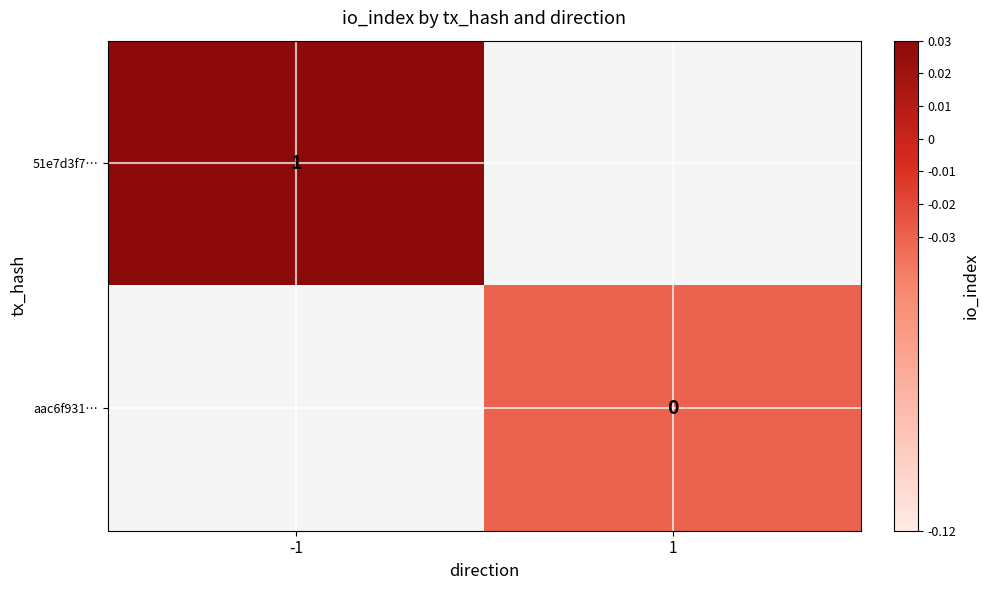

At which label does 51e7d3f7… reach its peak?

-1